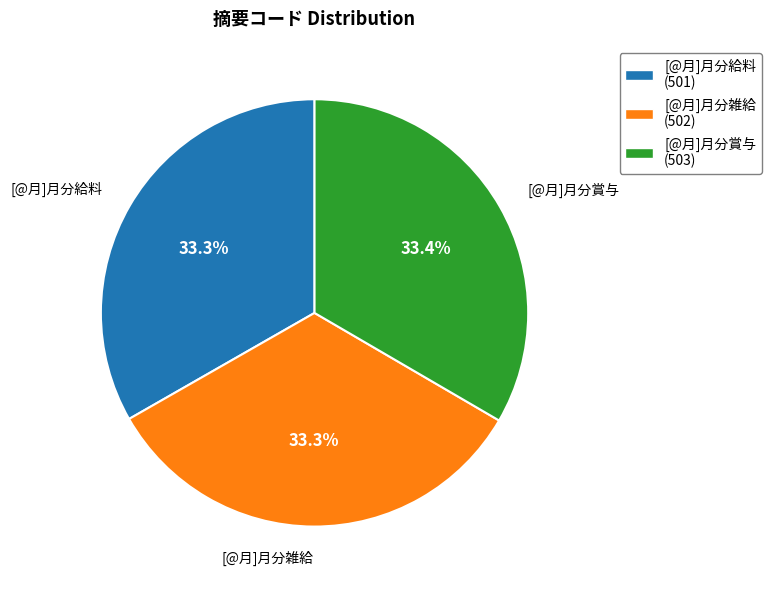

True or false: [@月]月分雑給 accounts for 21% of the total.

False